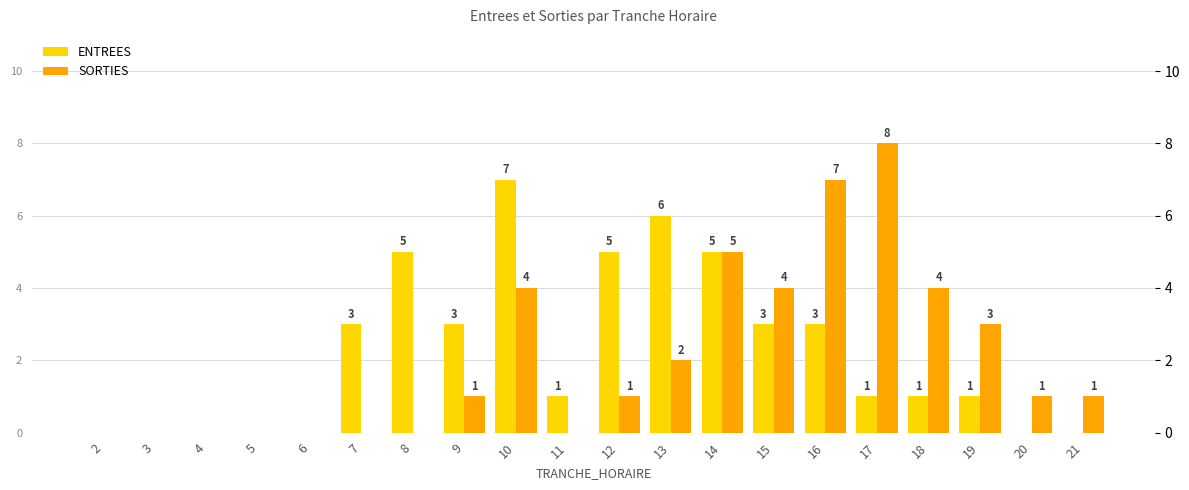

Reading right to left, list all the values displayed in this chart.

ENTREES: 21=0	20=0	19=1	18=1	17=1	16=3	15=3	14=5	13=6	12=5	11=1	10=7	9=3	8=5	7=3	6=0	5=0	4=0	3=0	2=0
SORTIES: 21=1	20=1	19=3	18=4	17=8	16=7	15=4	14=5	13=2	12=1	11=0	10=4	9=1	8=0	7=0	6=0	5=0	4=0	3=0	2=0